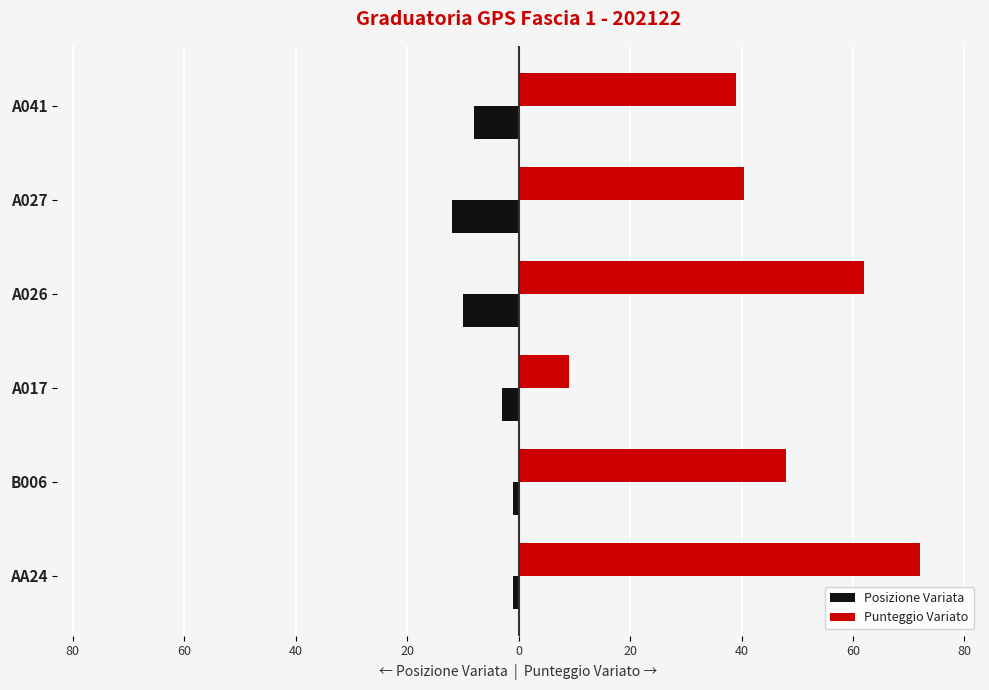

Reading right to left, transcribe all the data shown in this chart.

Posizione Variata: -8.0	-12.0	-10.0	-3.0	-1.0	-1.0
Punteggio Variato: 39.0	40.5	62.0	9.0	48.0	72.0